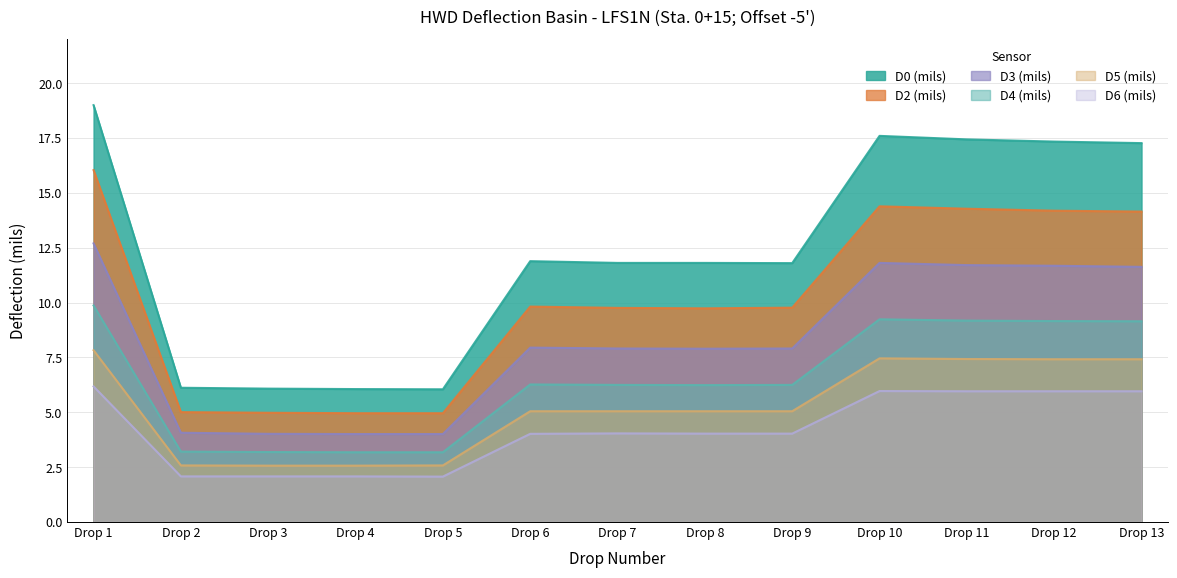

Rank the categories by D6 (mils) value from lowest to highest.

Drop 5, Drop 2, Drop 3, Drop 4, Drop 6, Drop 8, Drop 9, Drop 7, Drop 11, Drop 12, Drop 13, Drop 10, Drop 1